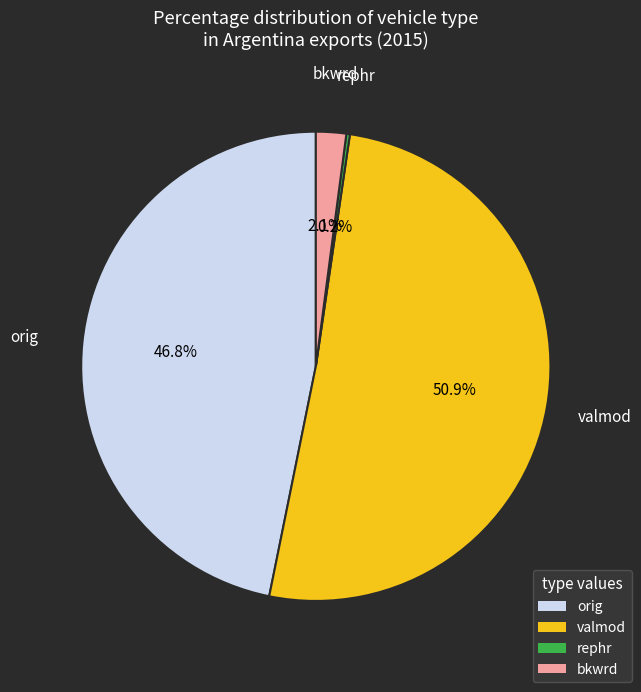

Which category has the biggest portion of the pie?

valmod